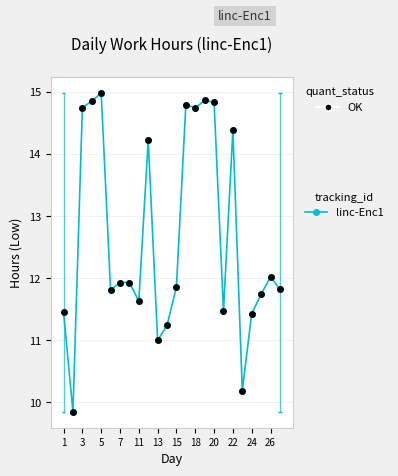

Which series has the largest total across all categories?

linc-Enc1